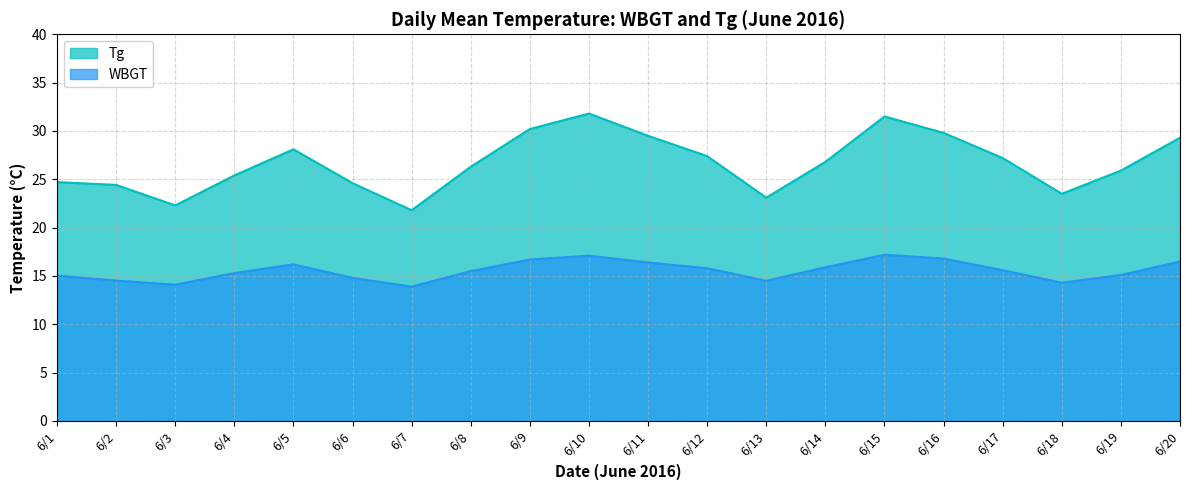

True or false: Tg and WBGT cross at least once.

False